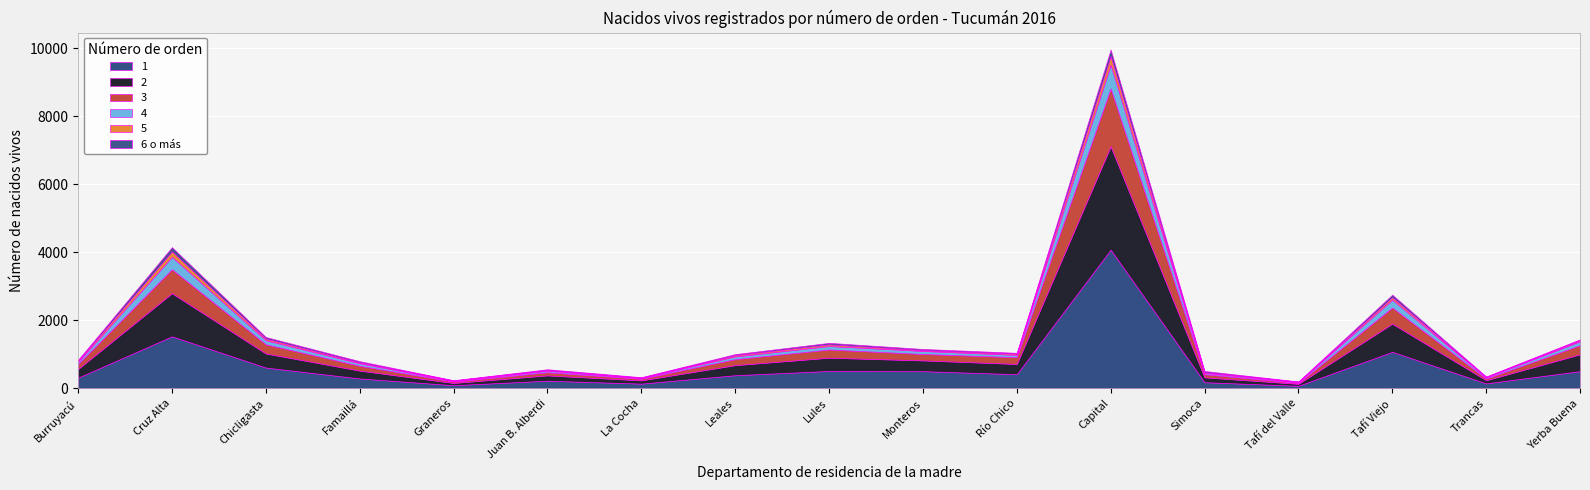

How many lines are shown in the chart?

6